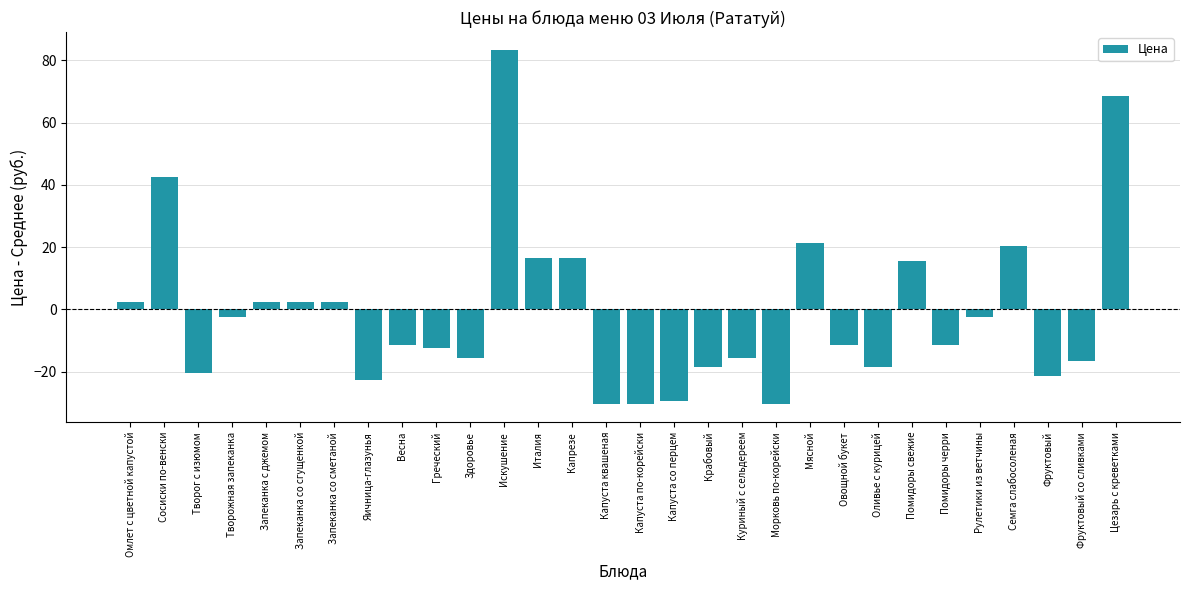

Where does the data first go above -11?

Омлет с цветной капустой